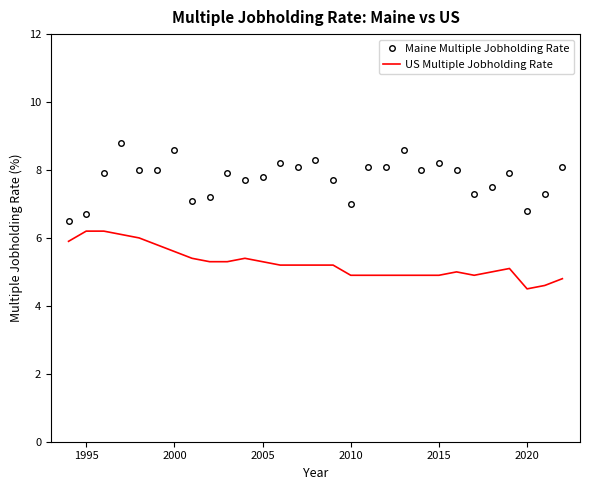

List the series in order of their overall mean, lowest first.

US Multiple Jobholding Rate, Maine Multiple Jobholding Rate